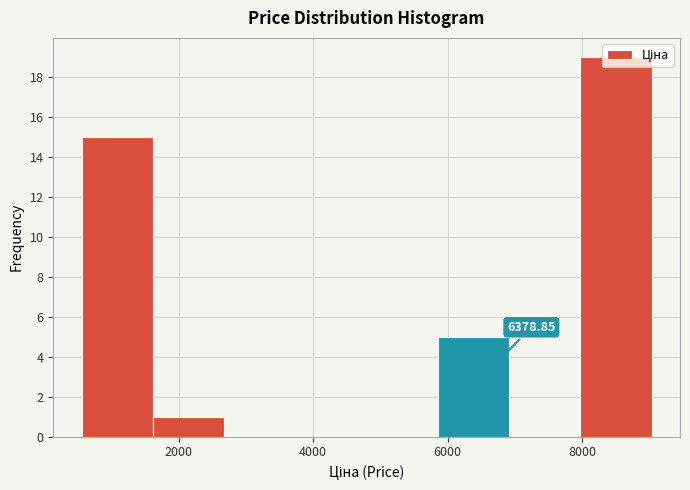

Over which range of the x-axis is the bar tallest?

8000 to 9000